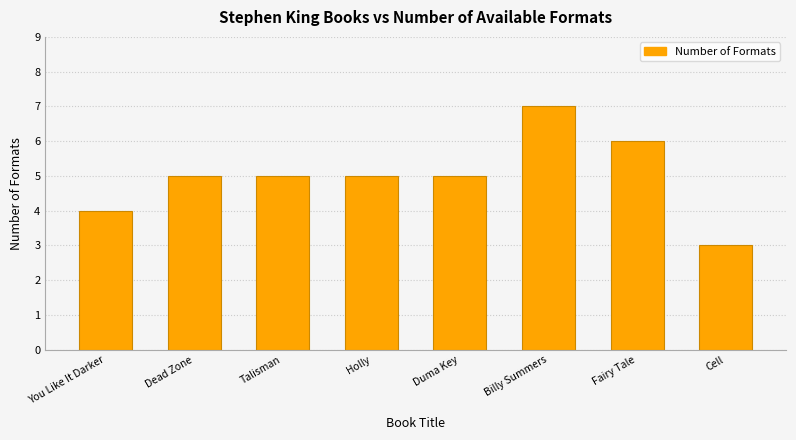

What is the approximate value at Cell?

3